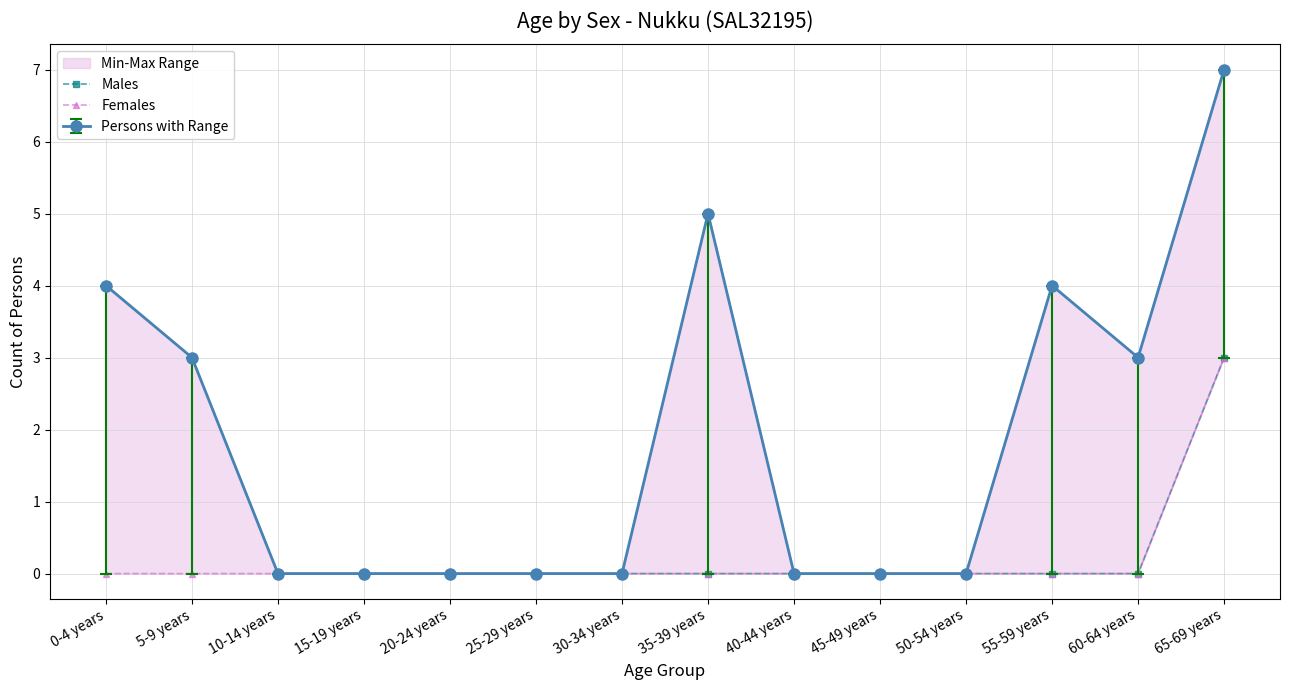

Rank the series by their average value, from lowest to highest.

Females, Males